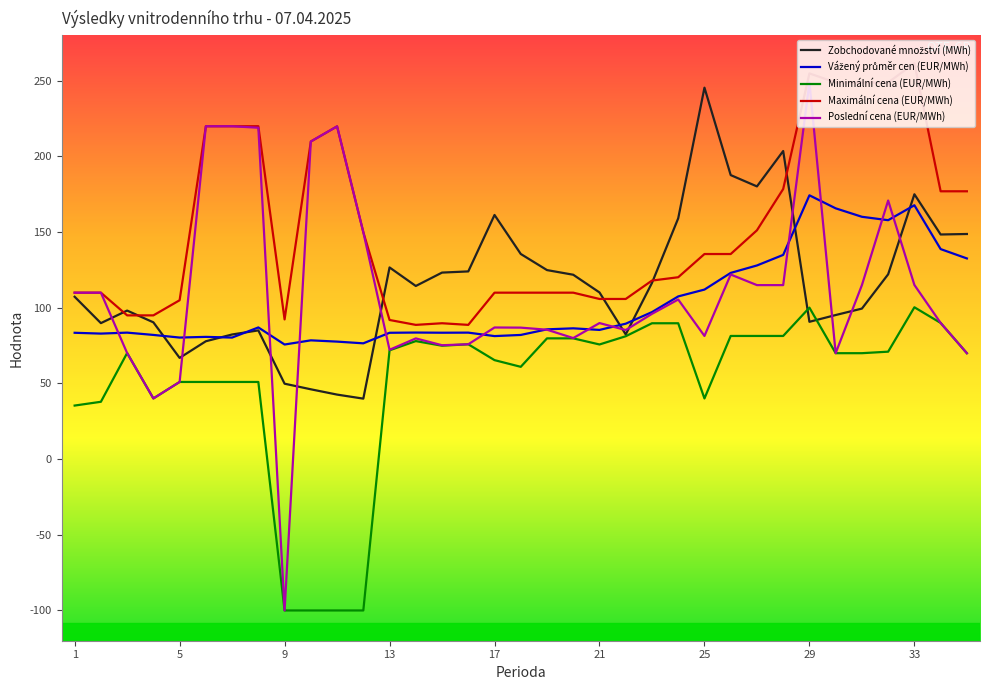

Which series has the largest total across all categories?

Maximální cena (EUR/MWh)